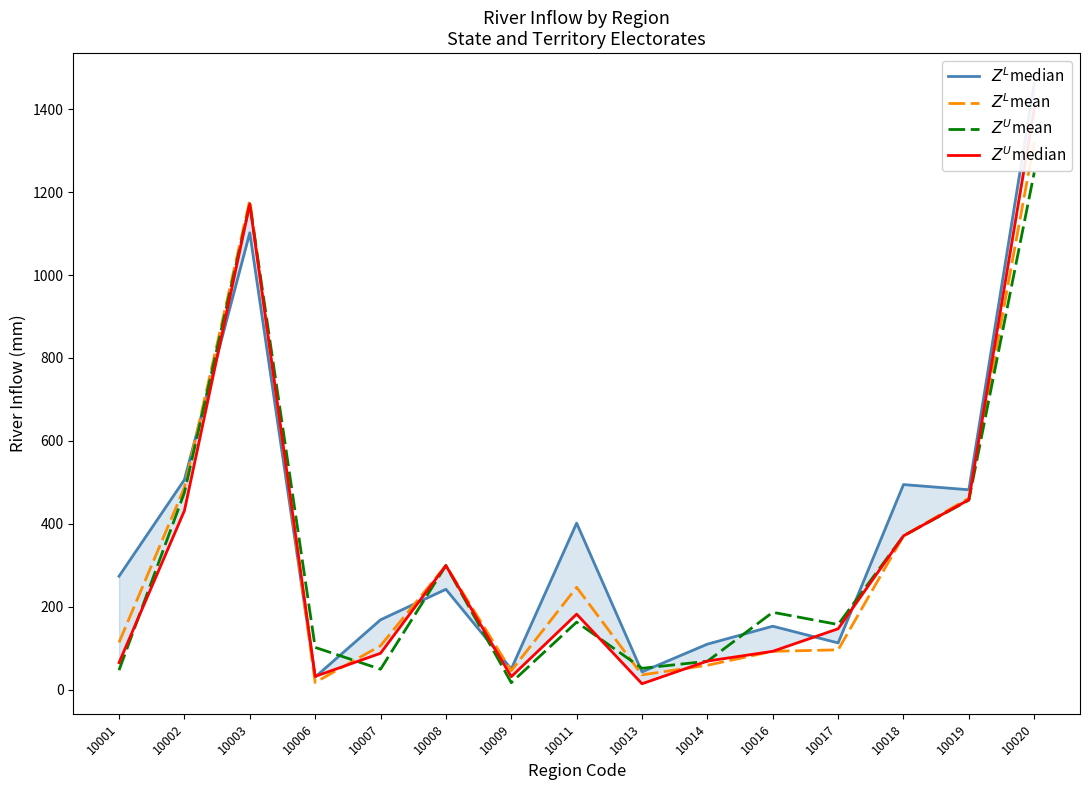

Where do $Z^L$mean and $Z^L$median first cross each other?

10002 and 10003